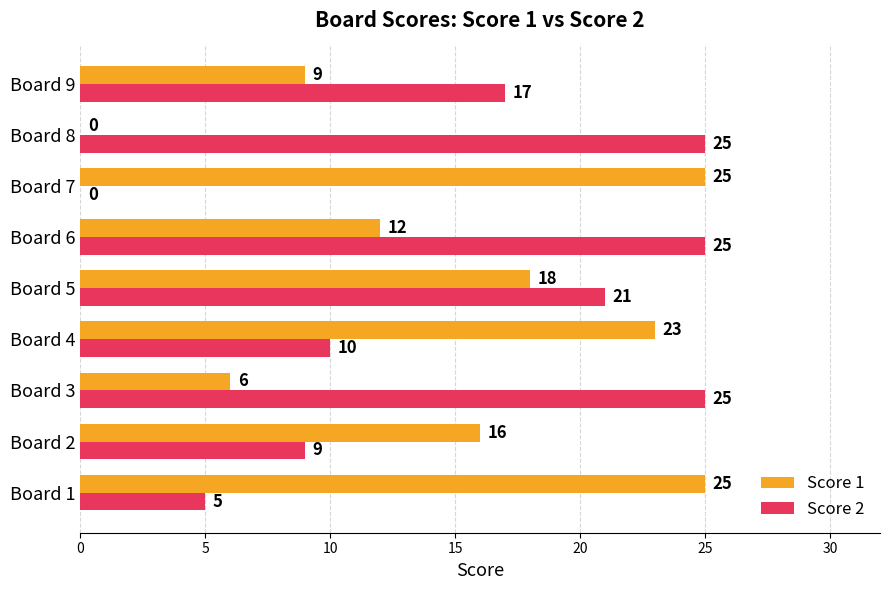

Which series changed the most between Board 4 and Board 9?

Score 1